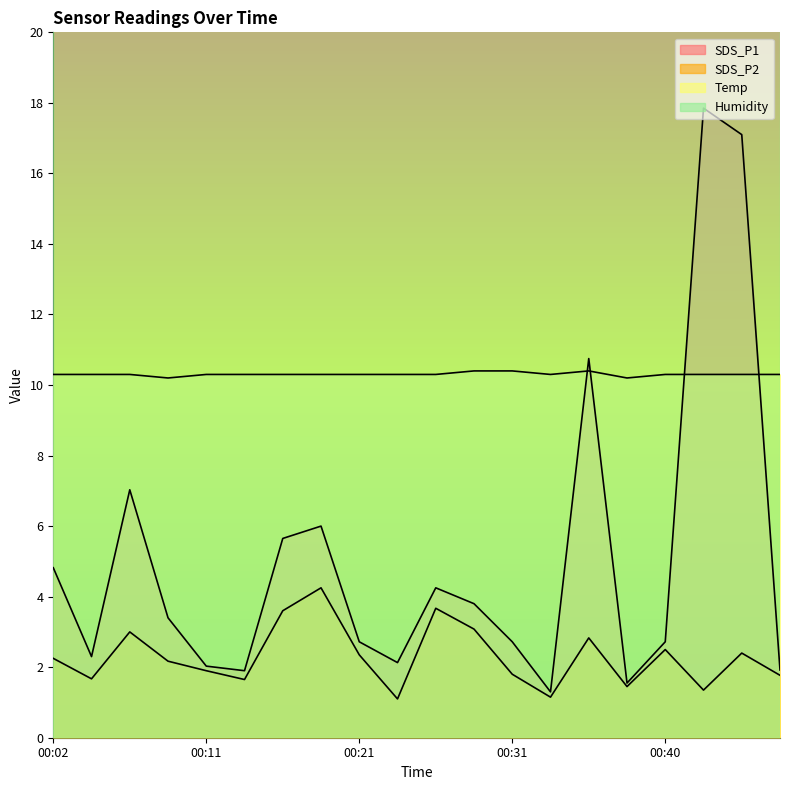

What is the difference between the highest and lowest values at 00:28?

7.3